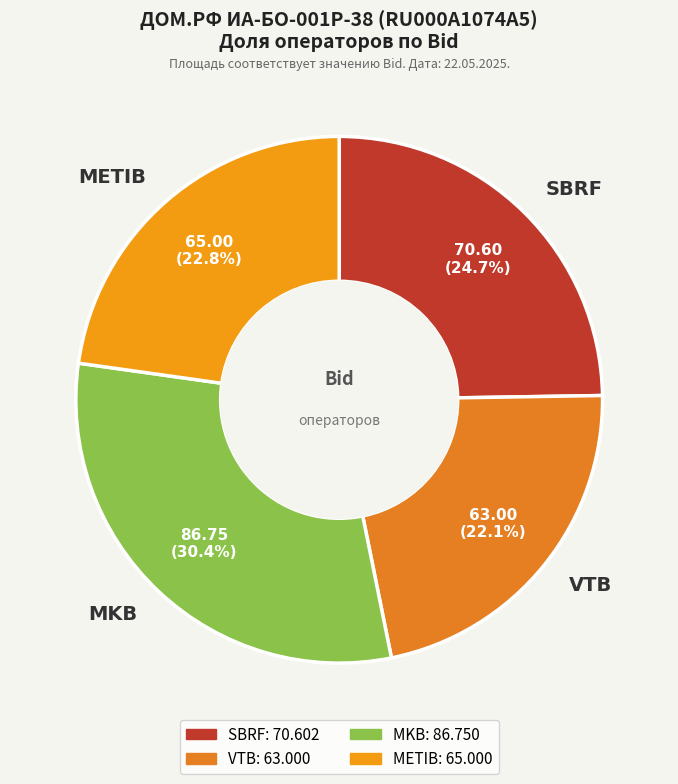

What is the smallest slice in the pie chart?

VTB